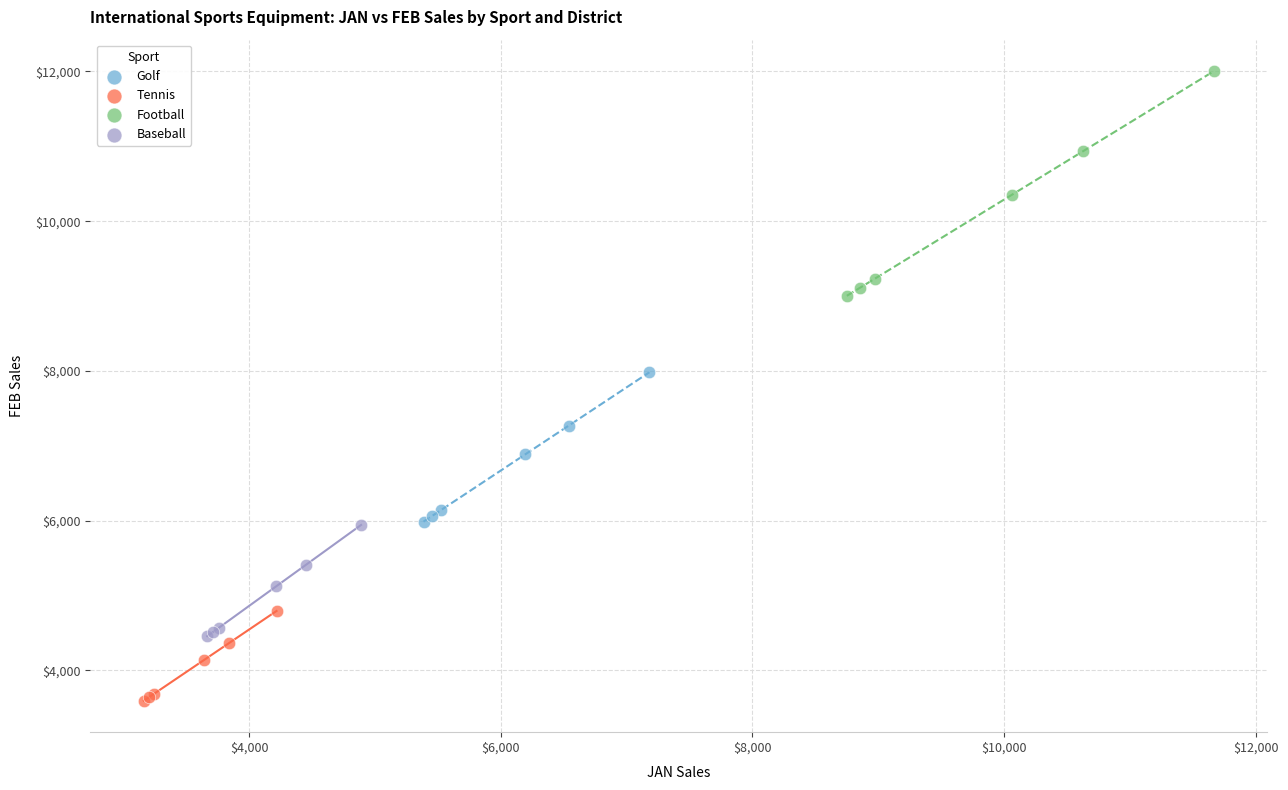

Which series contains the highest Y value?

Football